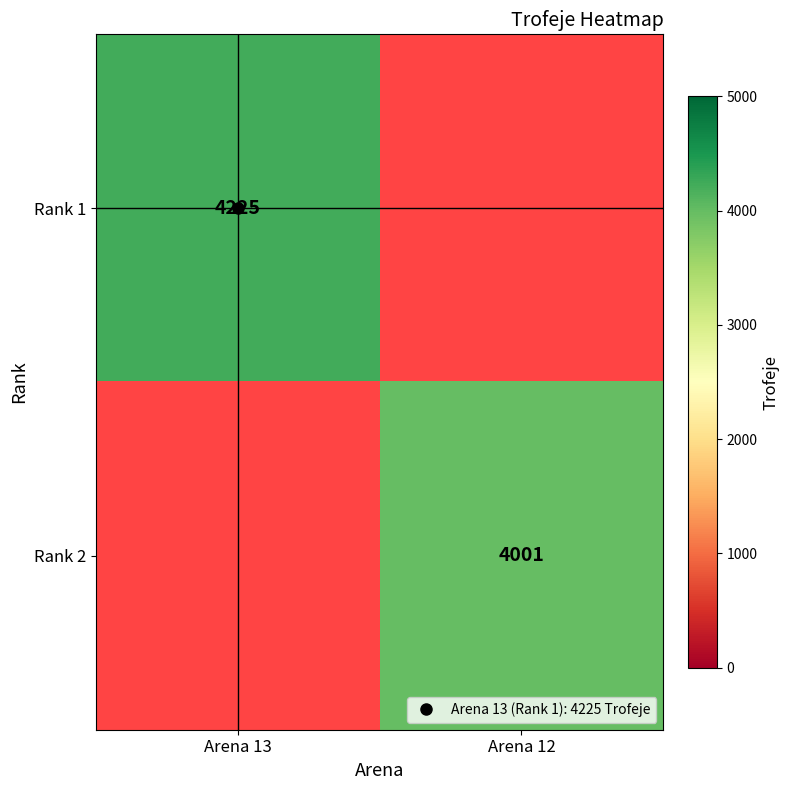

Which series has the widest spread of values?

Rank 1